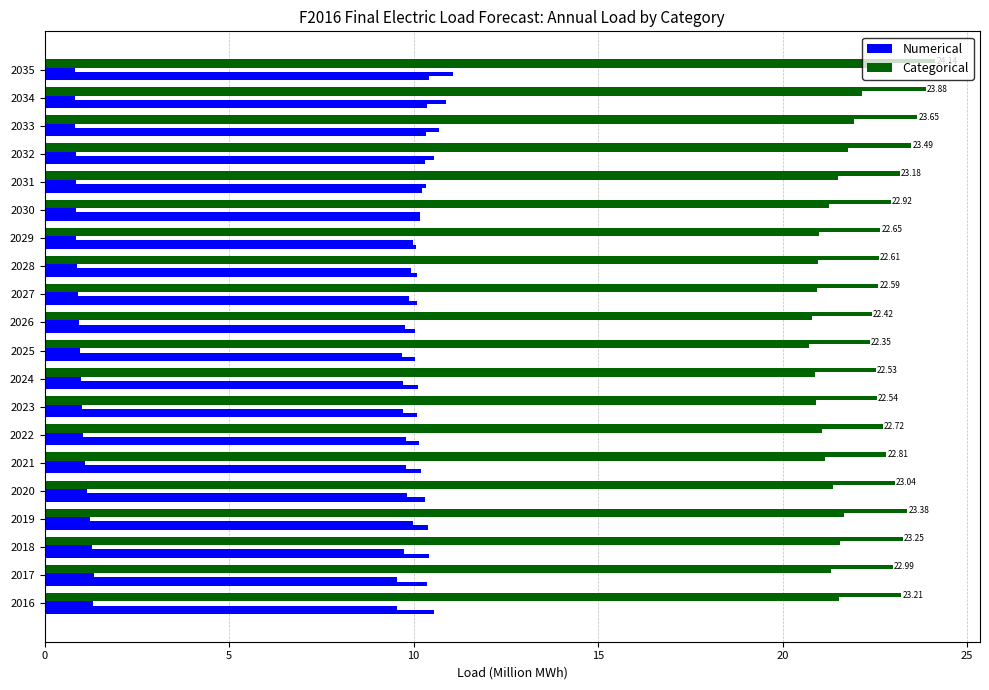

Reading left to right, extract all data points from this chart.

Numerical: 10.6	10.4	10.4	10.4	10.3	10.2	10.2	10.1	10.1	10.0	10.0	10.1	10.1	10.1	10.2	10.2	10.3	10.3	10.4	10.4
Categorical: 21.5	21.3	21.6	21.7	21.4	21.1	21.1	20.9	20.9	20.7	20.8	20.9	21.0	21.0	21.2	21.5	21.8	21.9	22.1	22.4